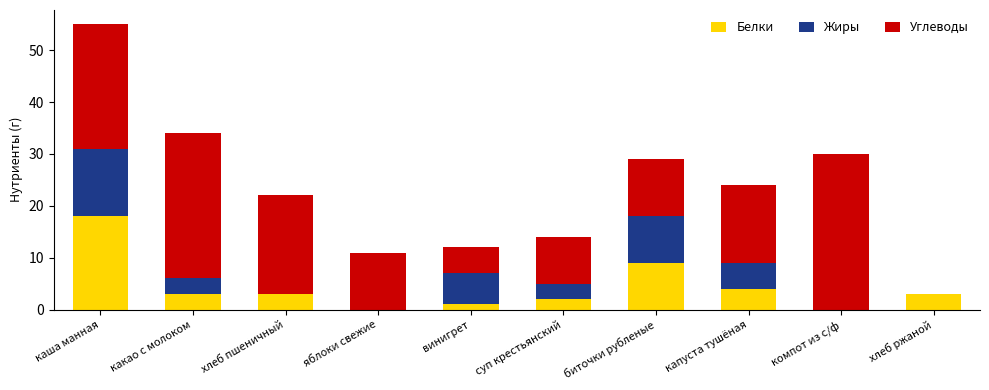

Reading left to right, transcribe the values for Белки.

каша манная=18	какао с молоком=3	хлеб пшеничный=3	яблоки свежие=0	винигрет=1	суп крестьянский=2	биточки рубленые=9	капуста тушёная=4	компот из с/ф=0	хлеб ржаной=3